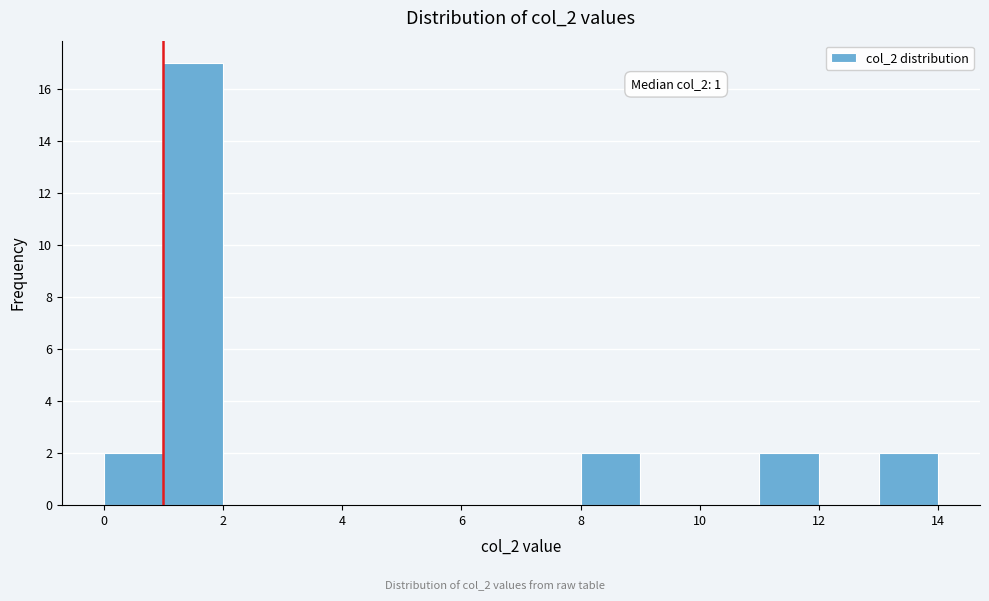

Which range on the x-axis has the tallest bar?

1 to 2